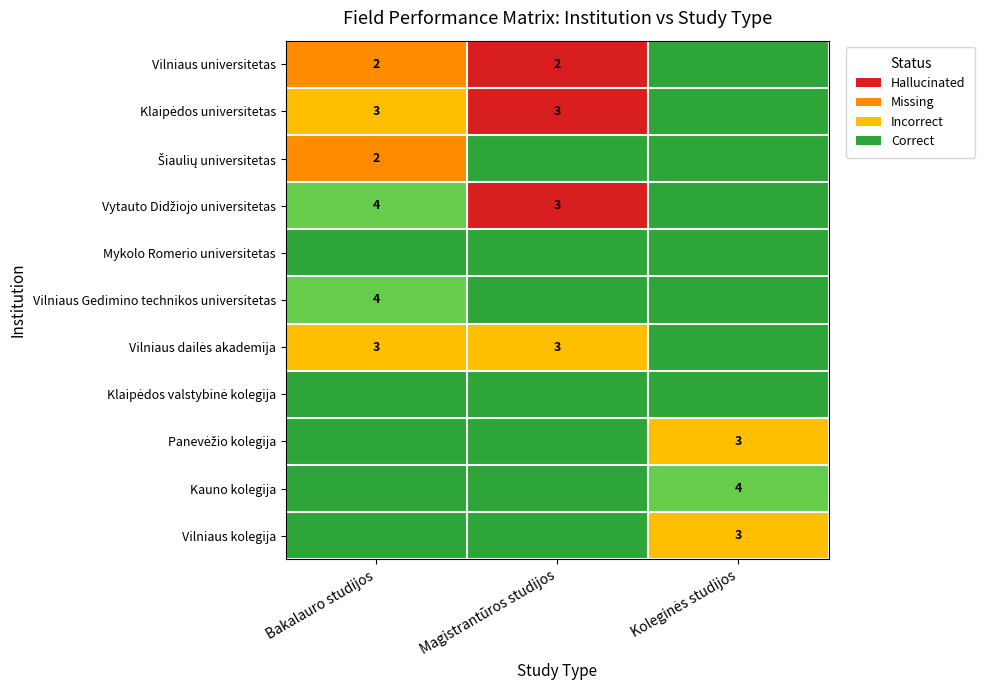

At which label does Vilniaus kolegija reach its minimum?

Bakalauro studijos